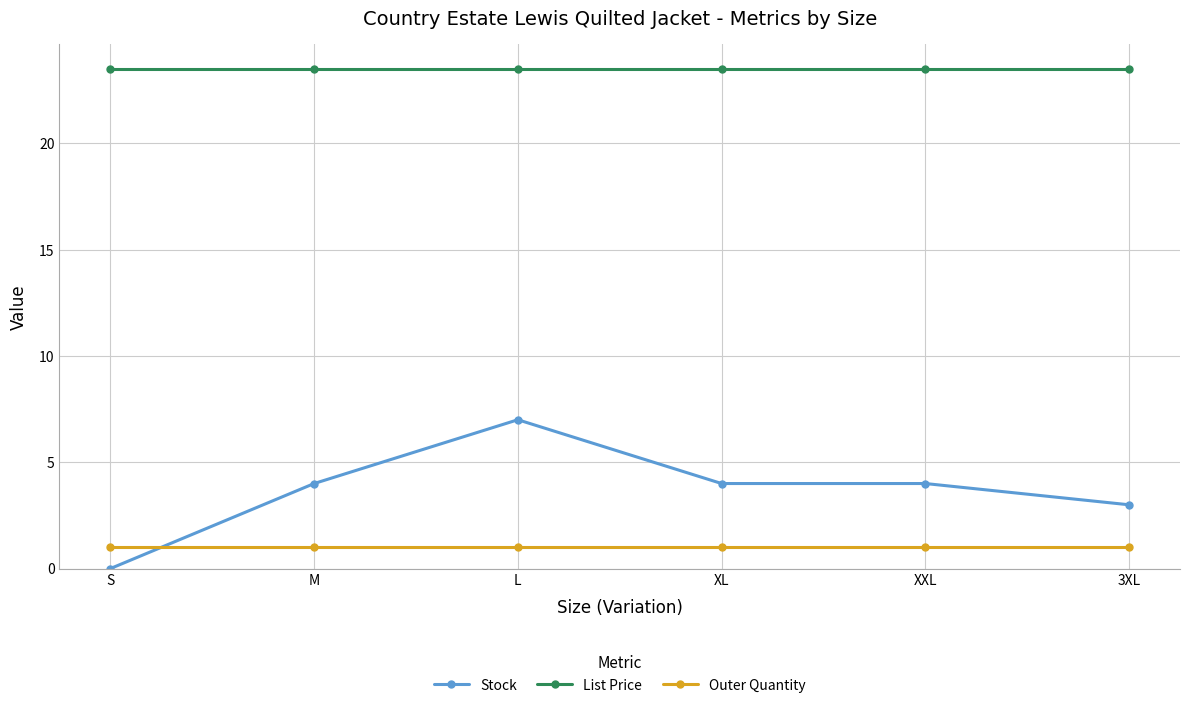

What are all the series names shown in the legend?

Stock, List Price, Outer Quantity